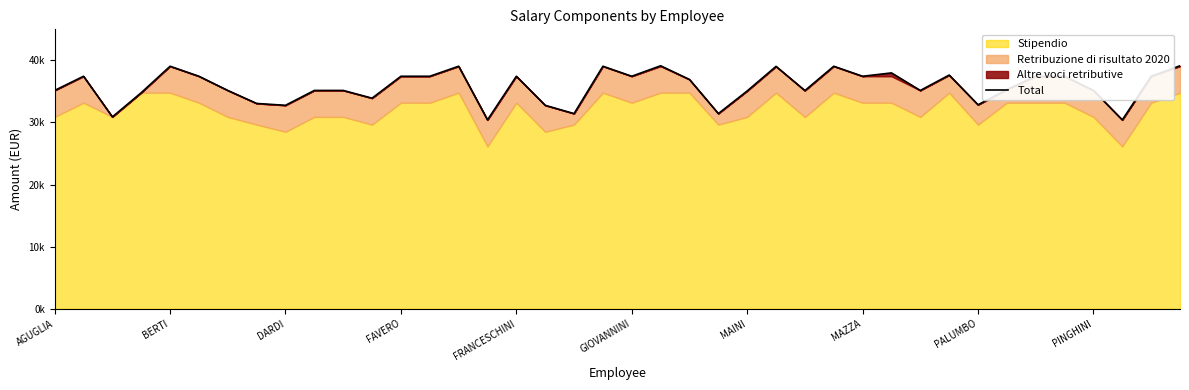

Count the number of categories in the chart.

40